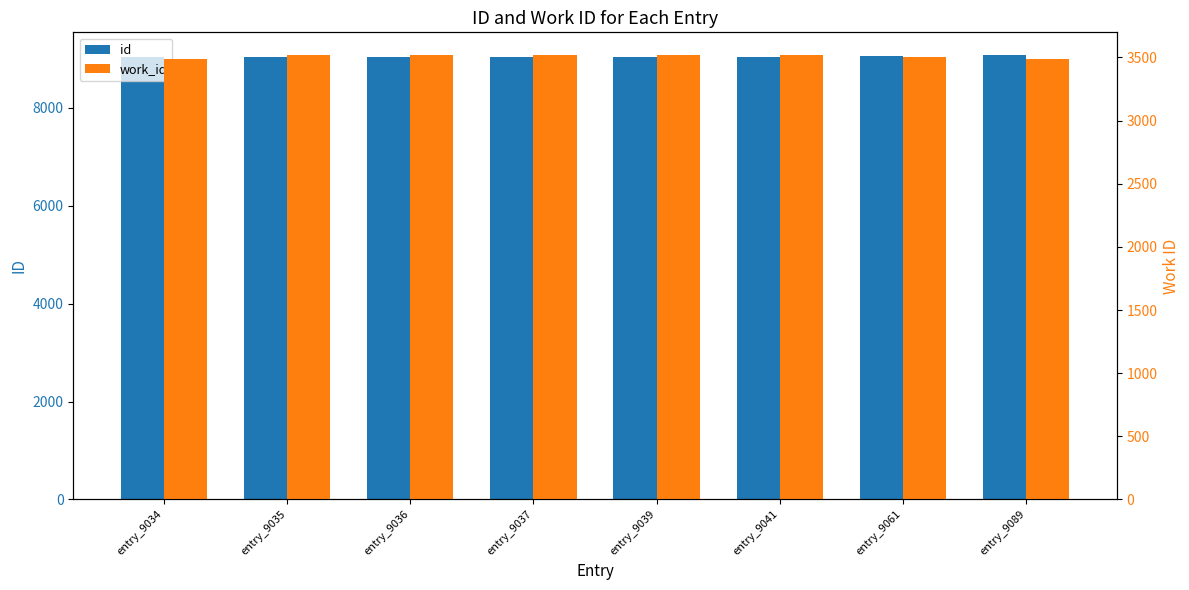

Rank the categories by work_id value from highest to lowest.

entry_9041, entry_9039, entry_9035, entry_9036, entry_9037, entry_9061, entry_9034, entry_9089